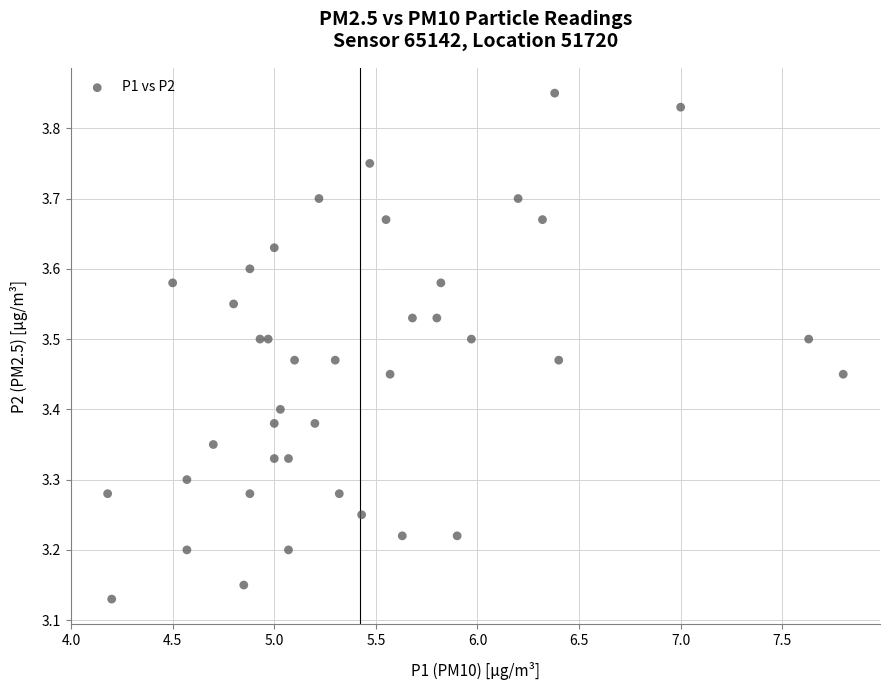

What is the range of Y values (max minus min)?

0.7